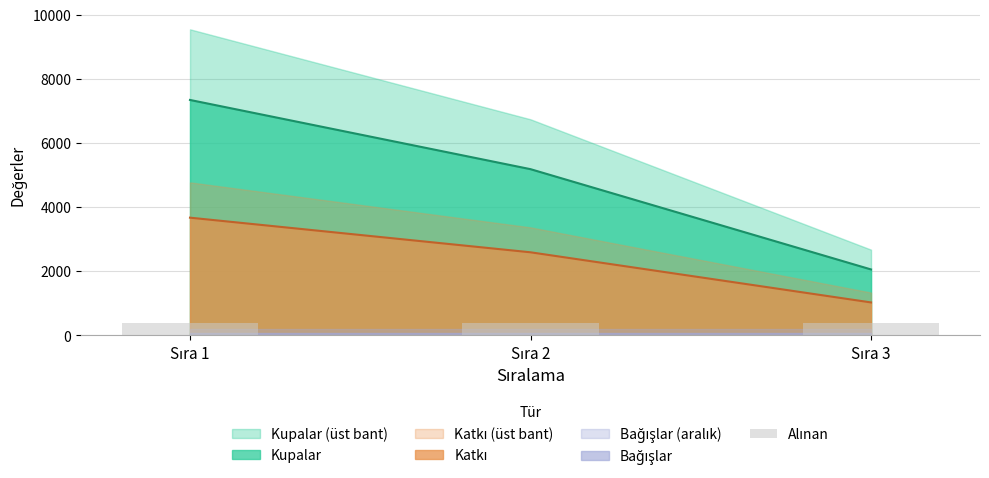

Which series has the largest total across all categories?

Kupalar